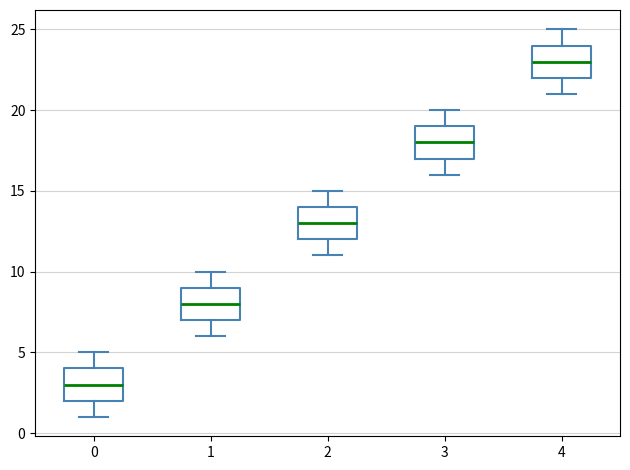

Reading left to right, transcribe this box plot: for each box, give where its median line is, the range the box spans, and where its two whiskers end, as read against the y-axis. The values are not printed on the chart, so give them approximately, as read against the axis.

0: median 3, box 2 to 4, whiskers 1 to 5
1: median 8, box 7 to 9, whiskers 6 to 10
2: median 13, box 12 to 14, whiskers 11 to 15
3: median 18, box 17 to 19, whiskers 16 to 20
4: median 23, box 22 to 24, whiskers 21 to 25